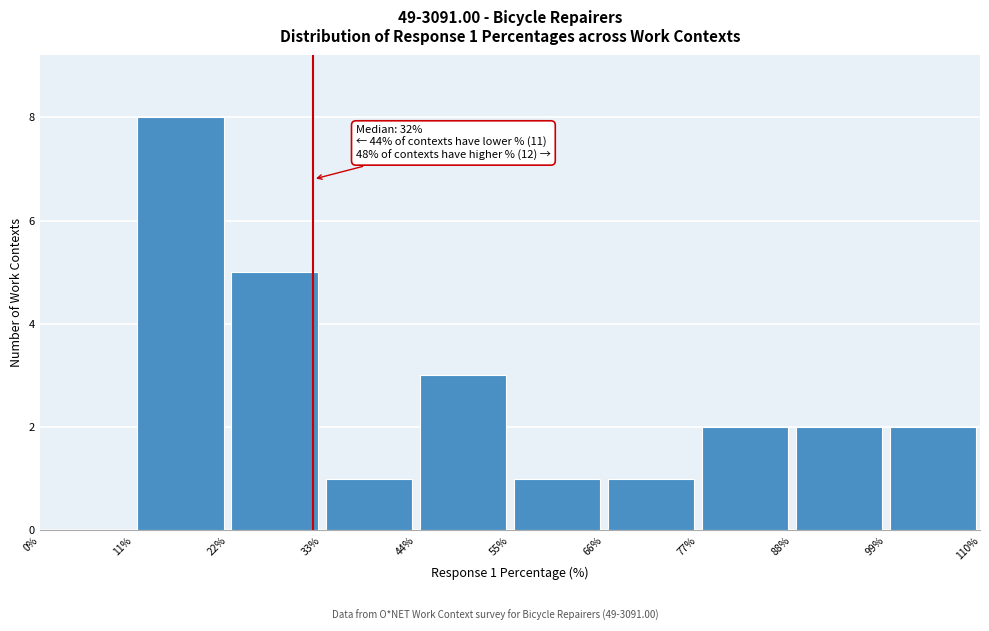

Which range on the x-axis has the tallest bar?

11% to 22%